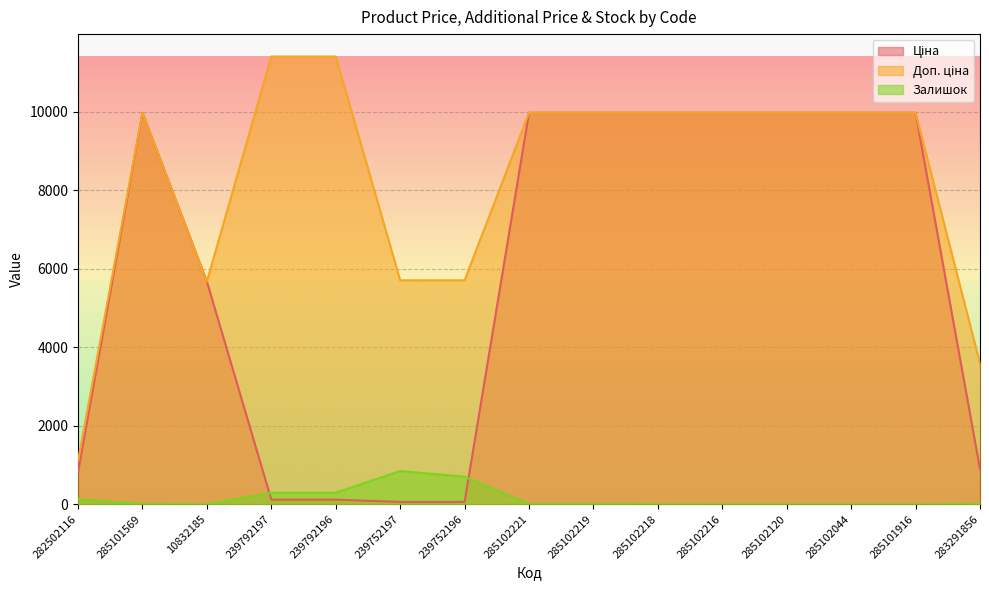

Is the value of Залишок at 285102120 greater than the value of Доп. ціна at 285101916?

No